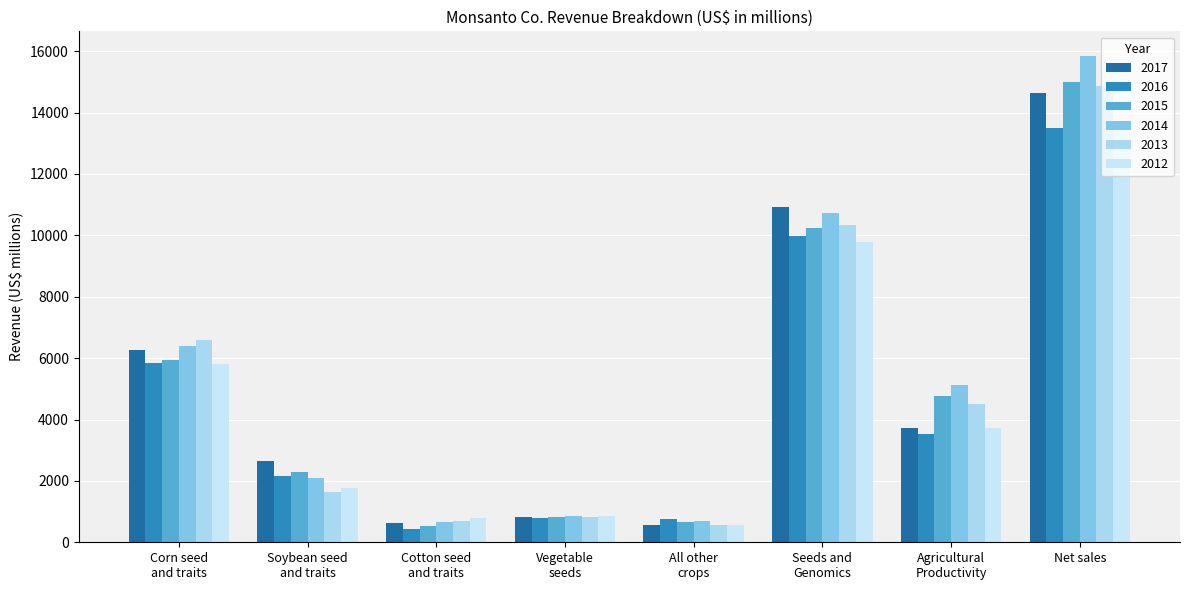

What is the label of the 4th bar from the right?

All other
crops